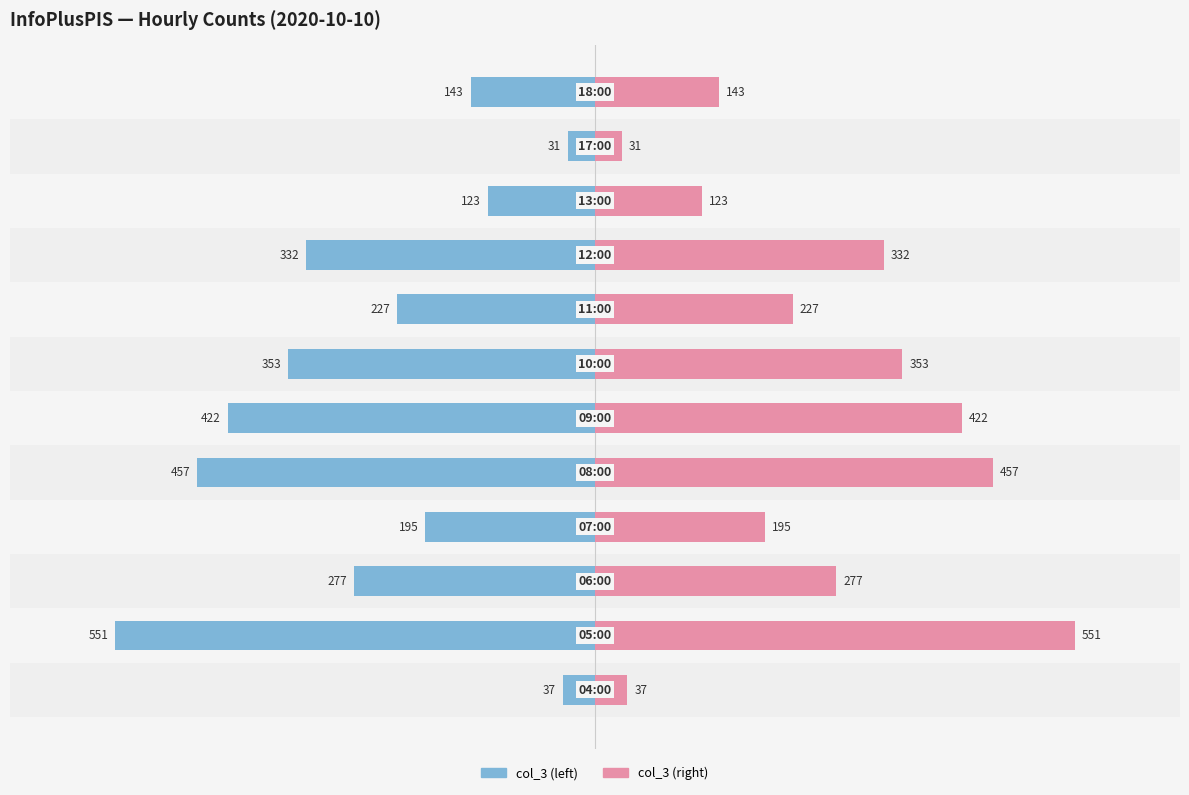

How many data points in col_3 (left) are above -227?

5